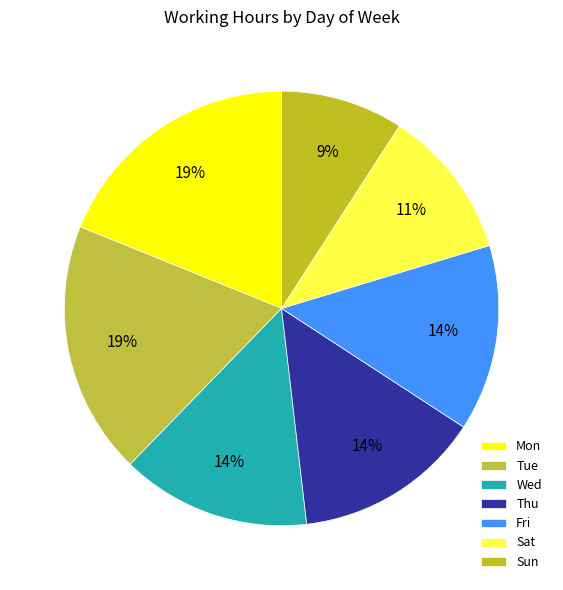

To the nearest percent, what is the average slice percentage?

14%